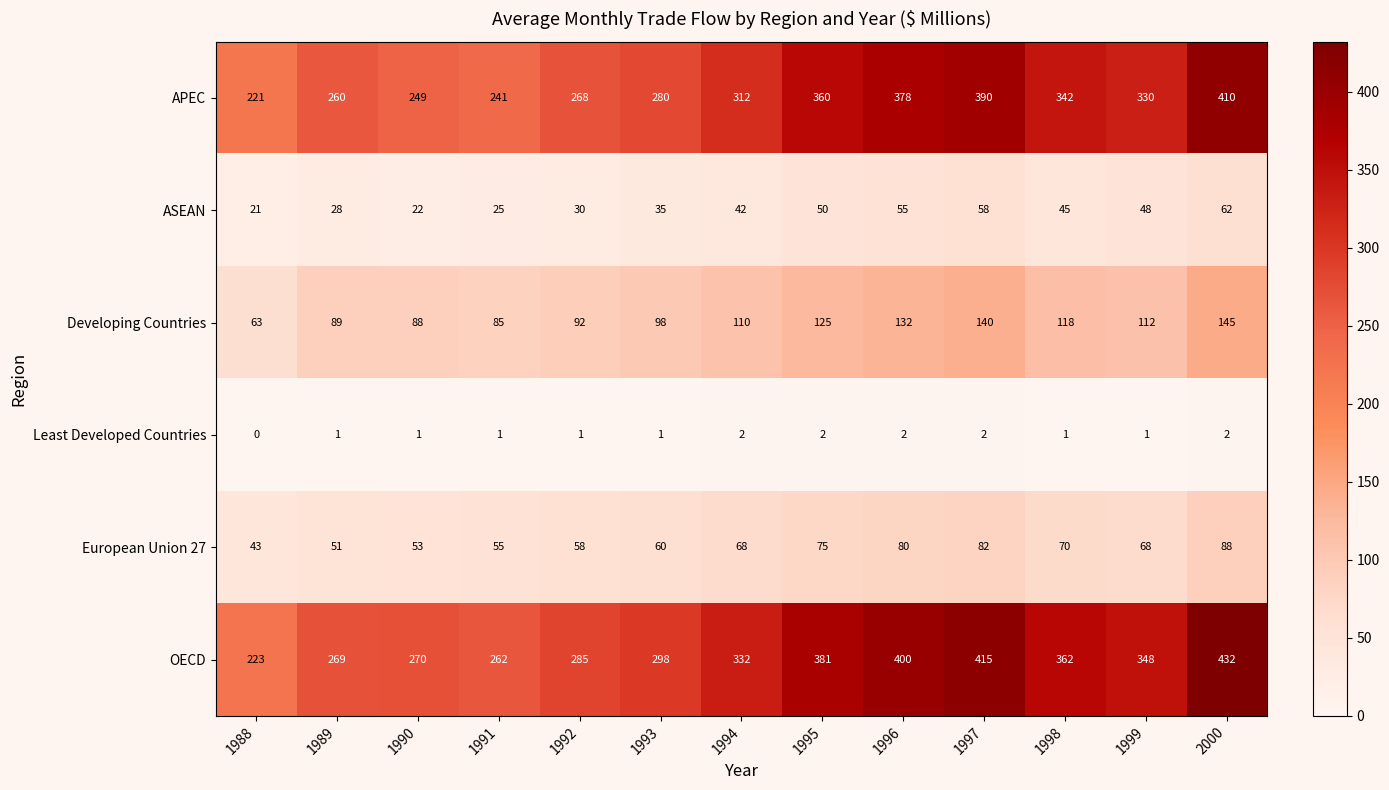

Which series has the largest total across all categories?

OECD